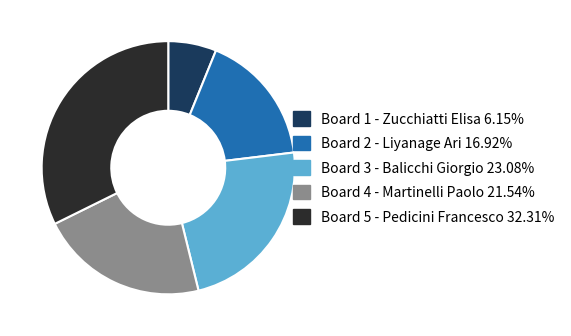

Is the sum of Board 1 - Zucchiatti Elisa and Board 2 - Liyanage Ari greater than half?

No